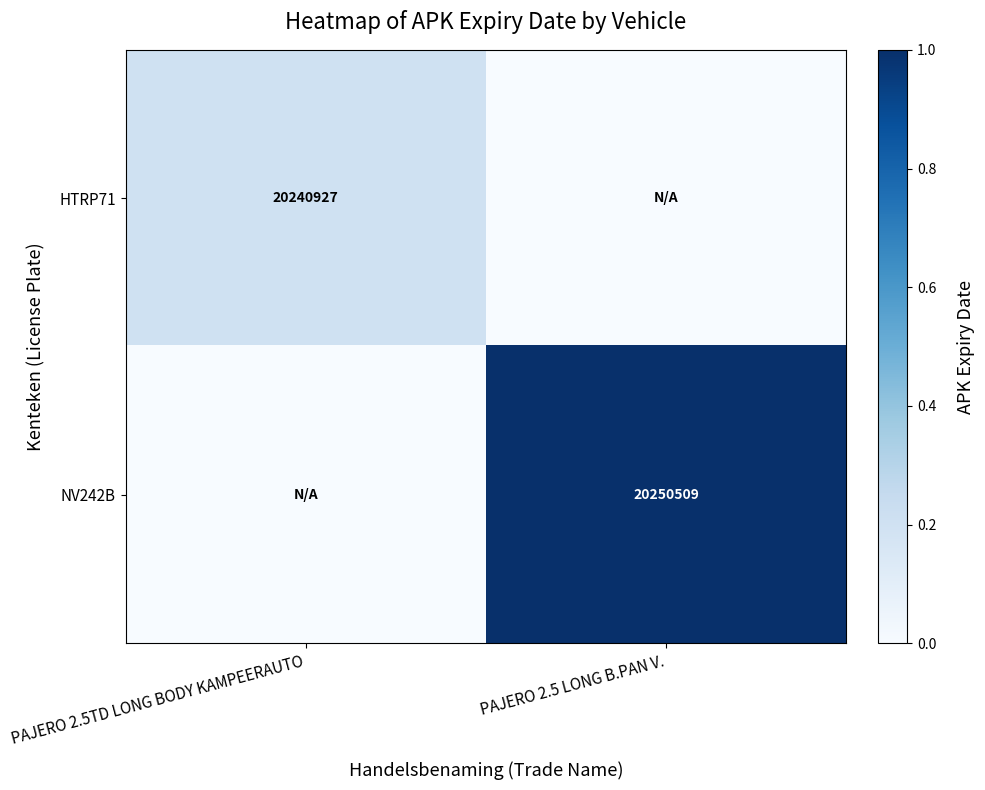

True or false: NV242B has a value of 6811787 at PAJERO 2.5 LONG B.PAN V..

False